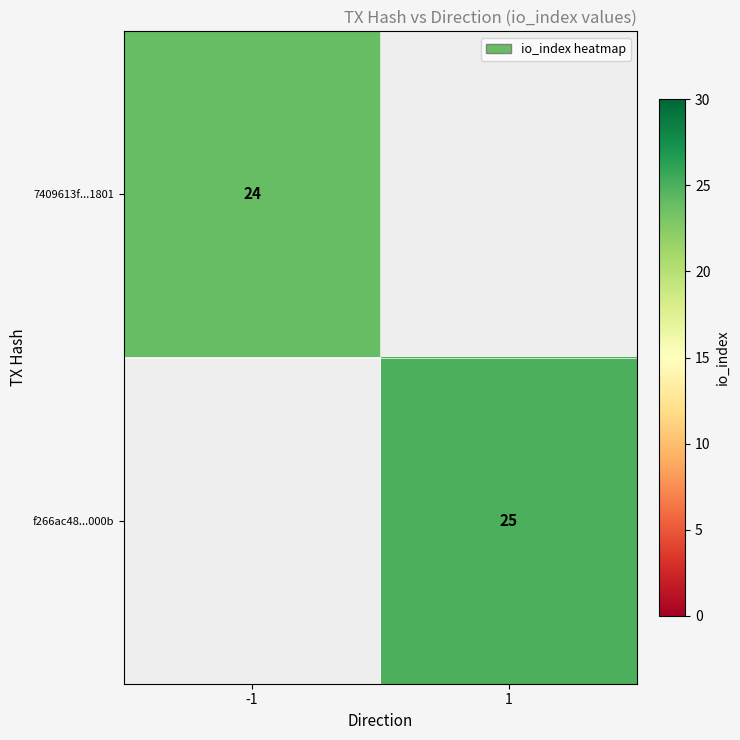

Which has a higher value, -1 or 1?

1